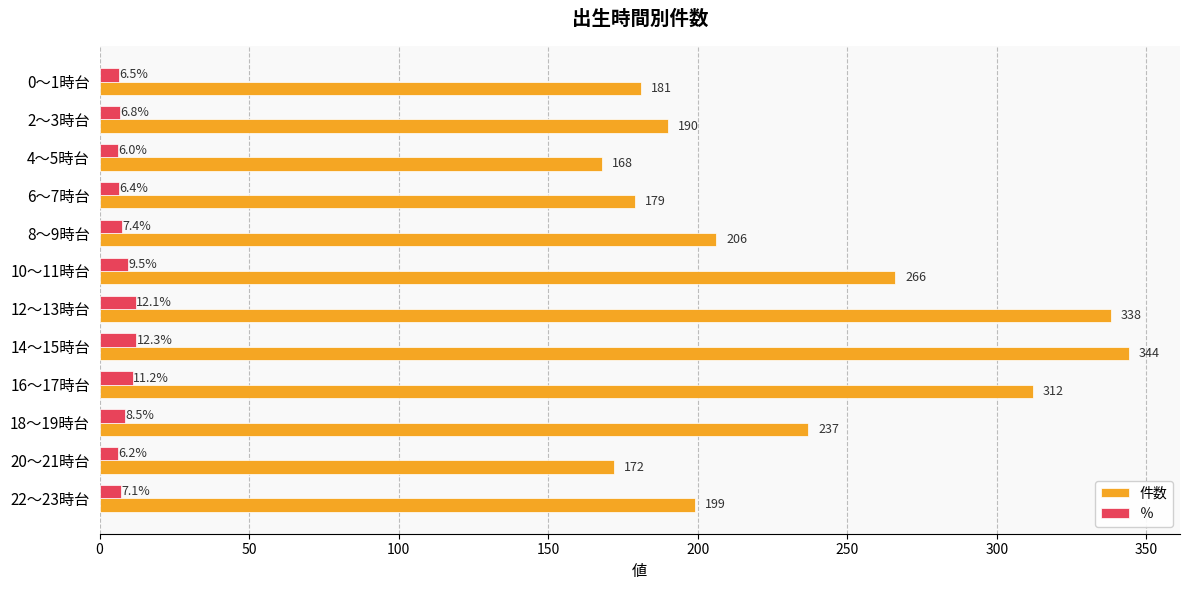

At how many categories does at least one series exceed 249?

4